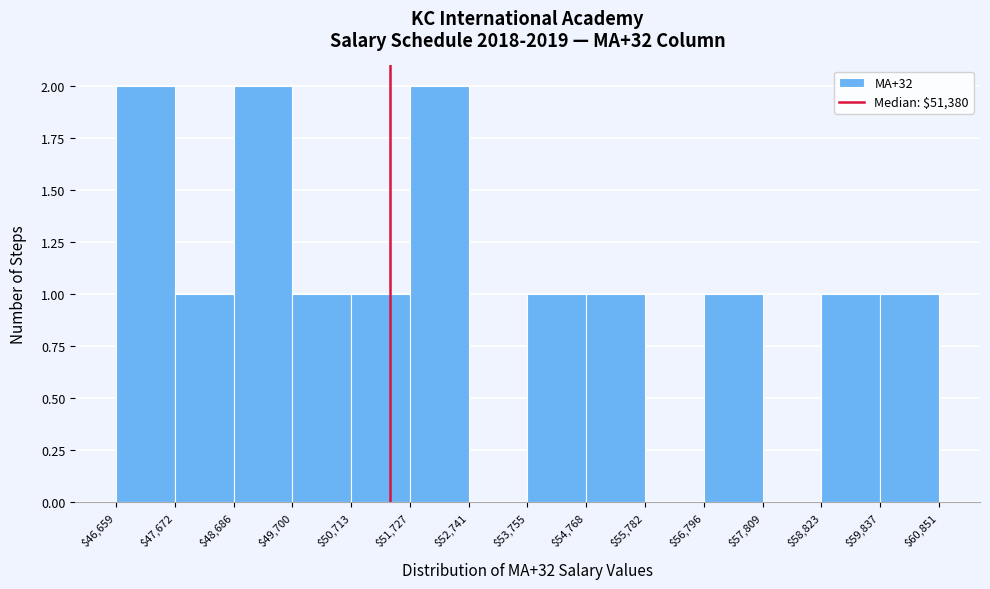

Reading left to right, transcribe this chart: for each bar, give the range it covers on the x-axis and its height. The values are not printed on the chart, so give them approximately, as read against the axis.

$46,659 to $47,672: 2
$47,672 to $48,686: 1
$48,686 to $49,700: 2
$49,700 to $50,713: 1
$50,713 to $51,727: 1
$51,727 to $52,741: 2
$52,741 to $53,755: 0
$53,755 to $54,768: 1
$54,768 to $55,782: 1
$55,782 to $56,796: 0
$56,796 to $57,809: 1
$57,809 to $58,823: 0
$58,823 to $59,837: 1
$59,837 to $60,851: 1